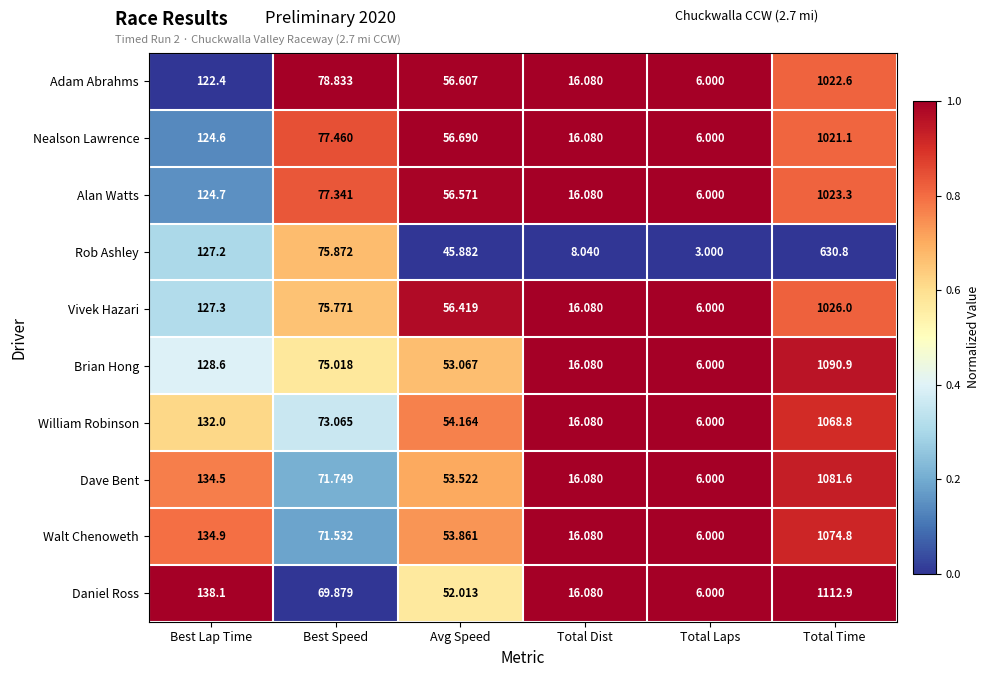

At which category is the sum across all series the highest?

Total Time